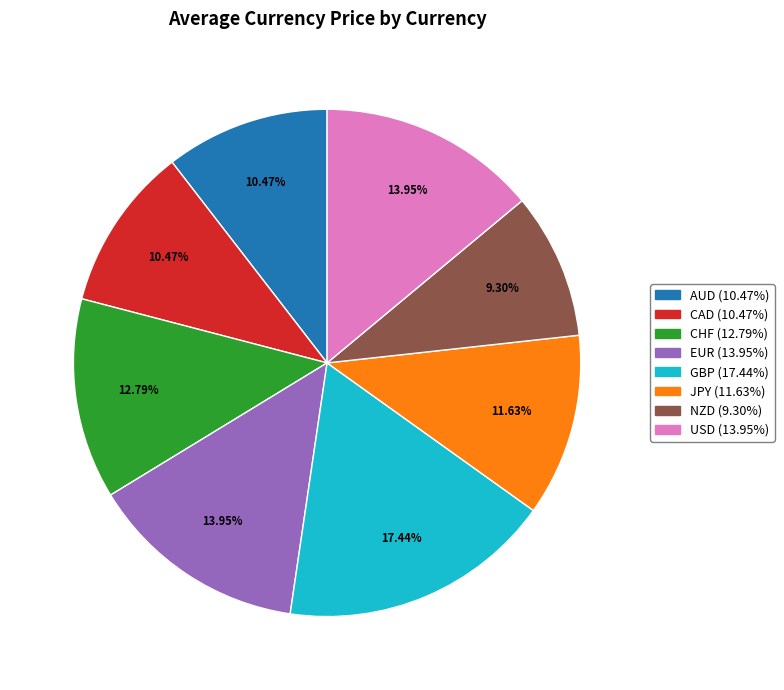

Which slice is the smallest?

NZD